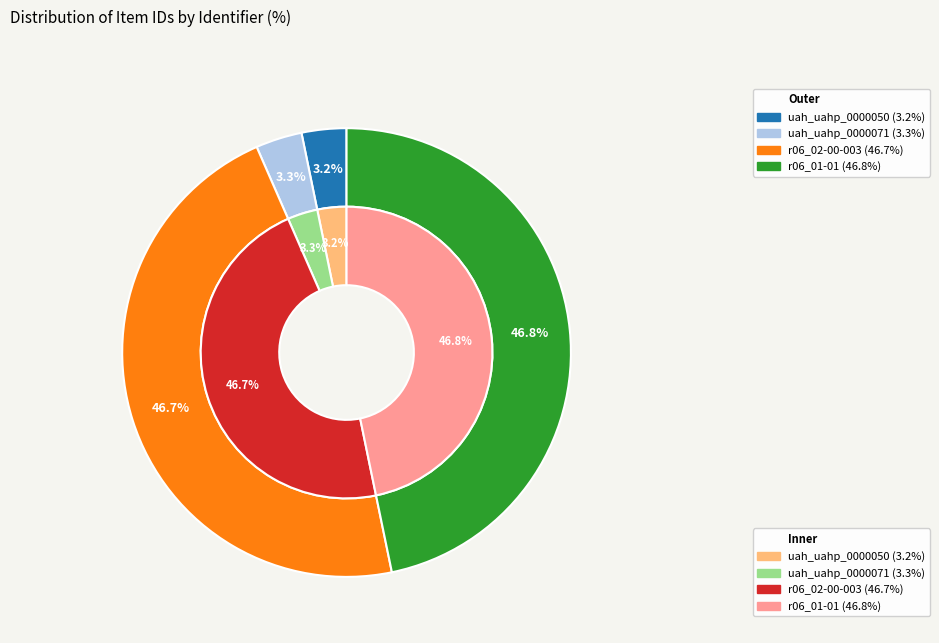

Does uah_uahp_0000050 represent more than half of the total?

No